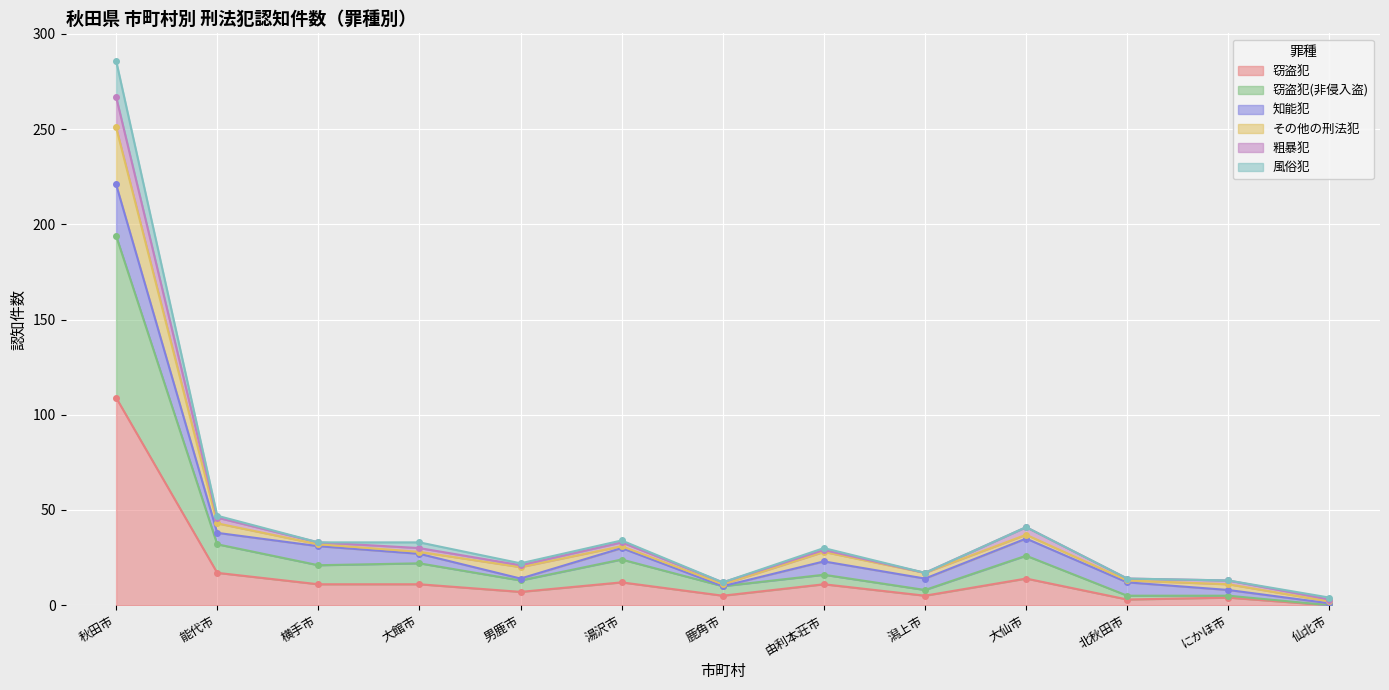

True or false: 窃盗犯 and 窃盗犯(非侵入盗) cross at least once.

False